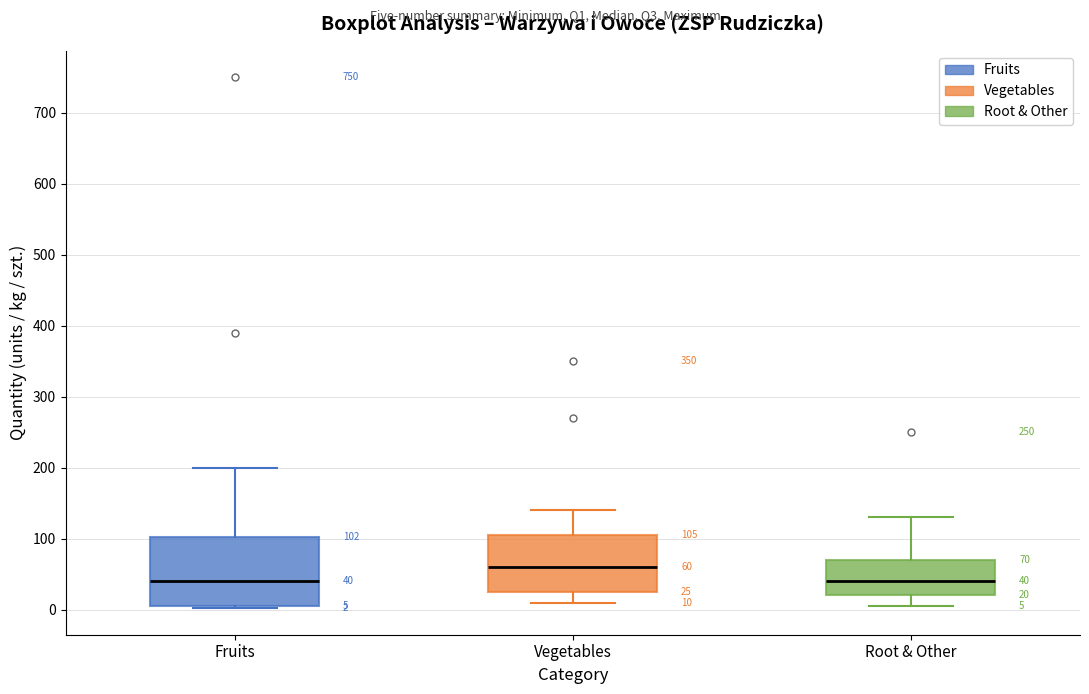

Which box's median line is the highest?

Vegetables